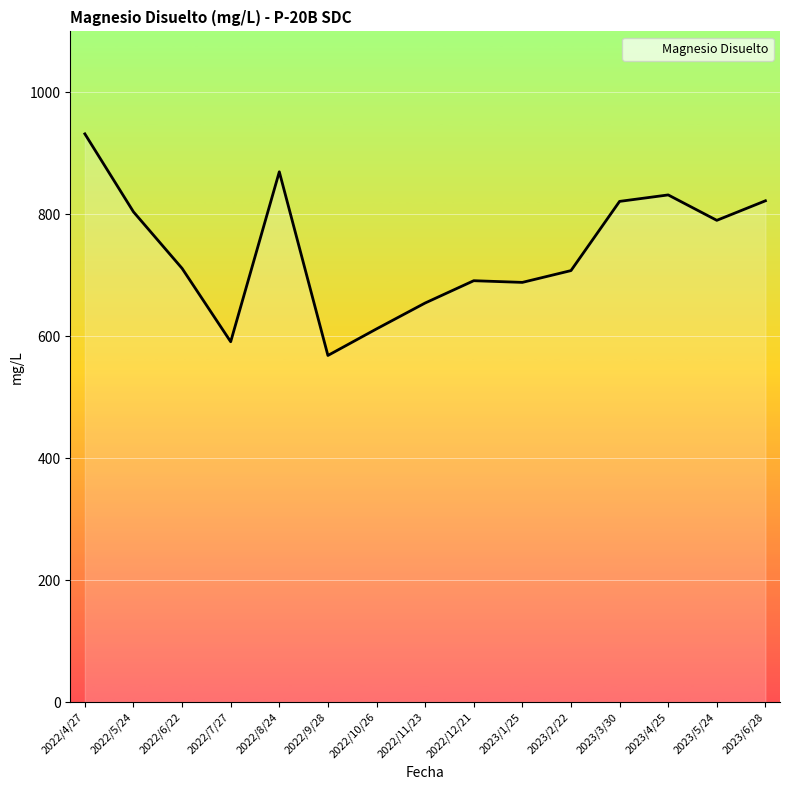

What is the label of the 1st point from the right?

2023/6/28